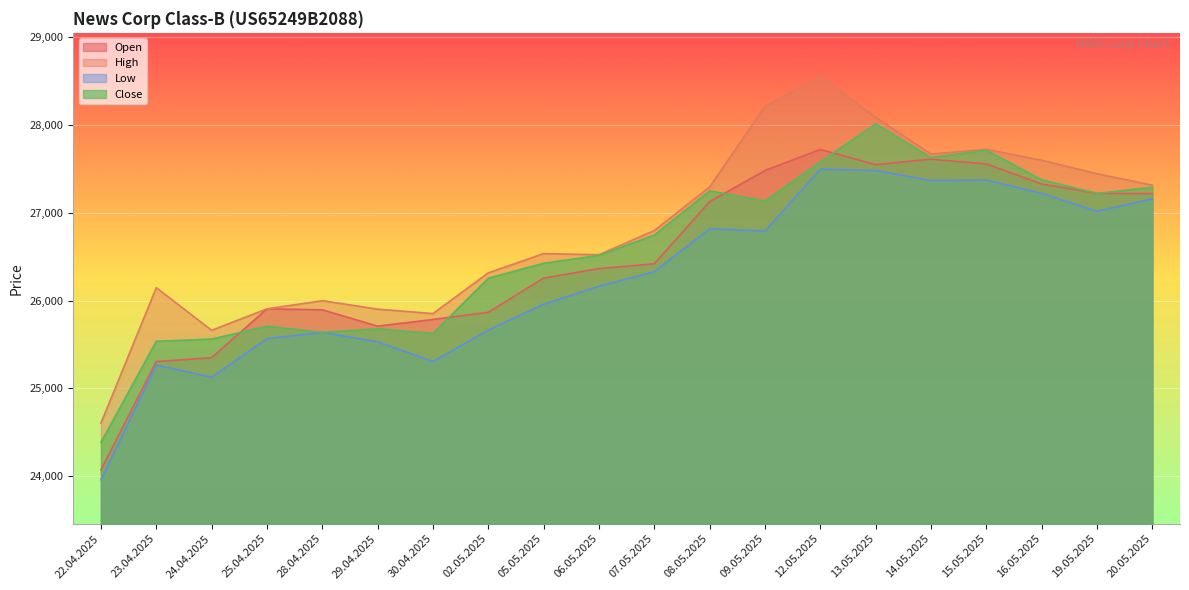

At which category does Low reach its first local peak?

23.04.2025